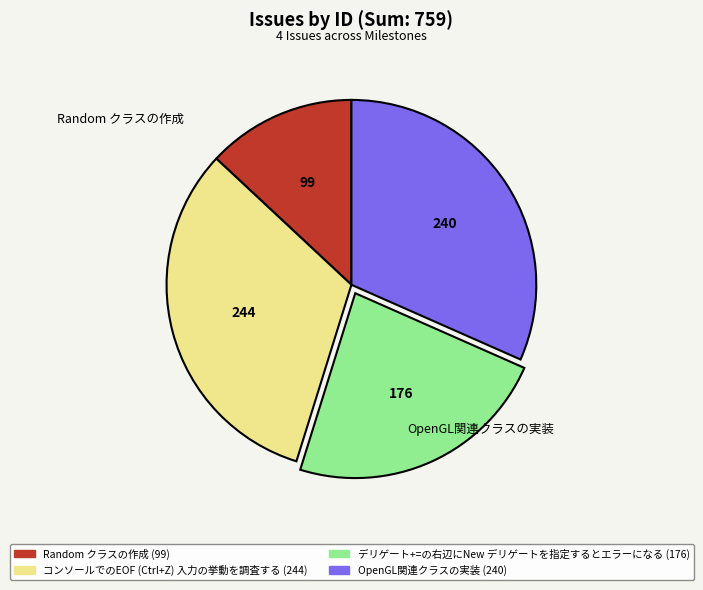

Is the sum of コンソールでのEOF (Ctrl+Z) 入力の挙動を調査する and OpenGL関連クラスの実装 greater than half?

Yes